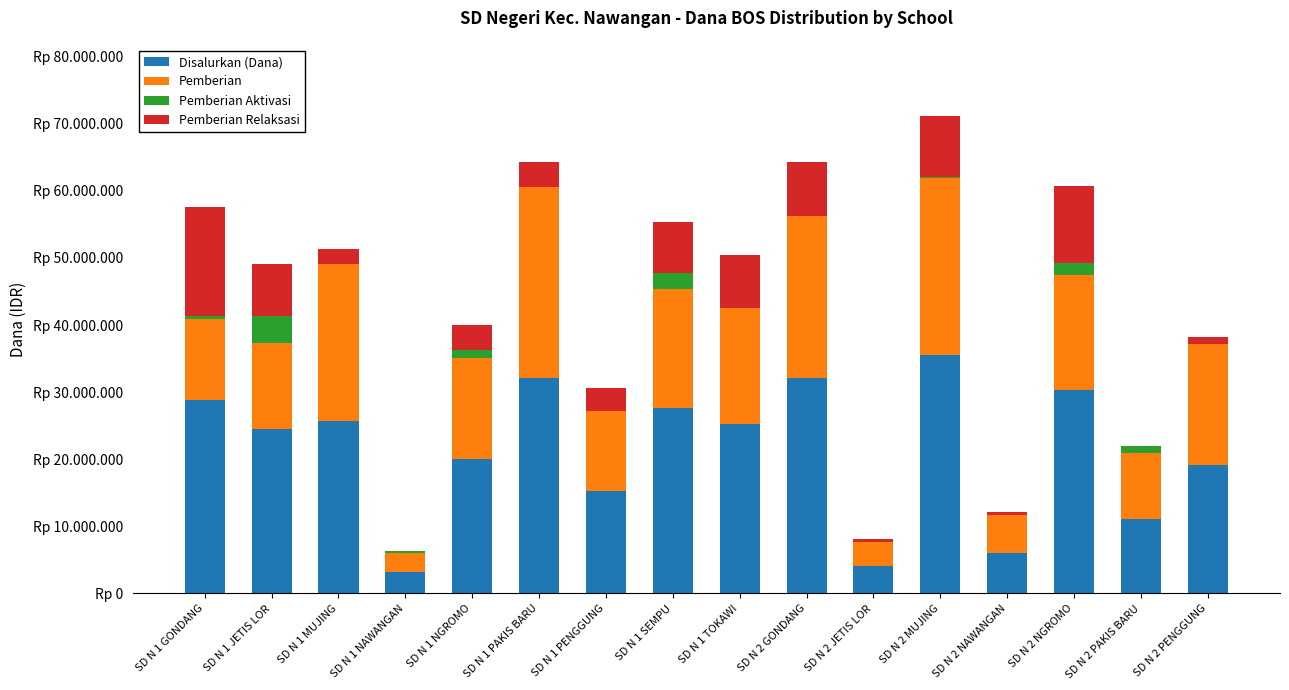

What are all the series names shown in the legend?

Disalurkan (Dana), Pemberian, Pemberian Aktivasi, Pemberian Relaksasi